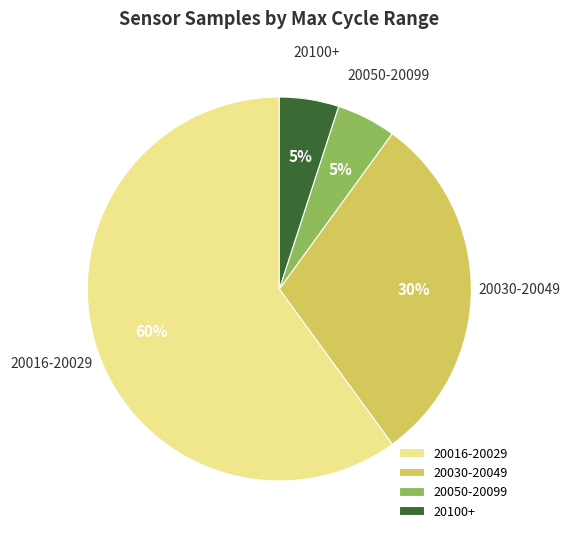

What percentage is the 20100+ slice, to the nearest percent?

5%